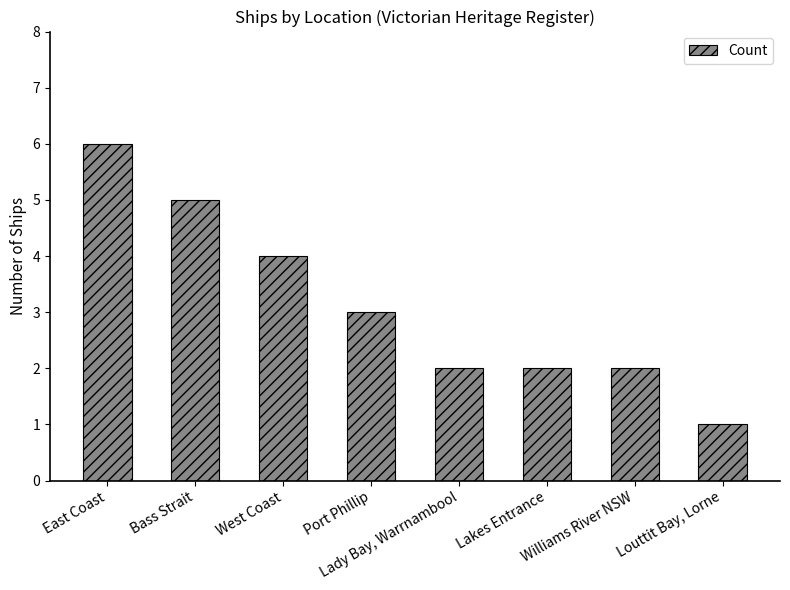

What is the maximum value shown in the chart?

6